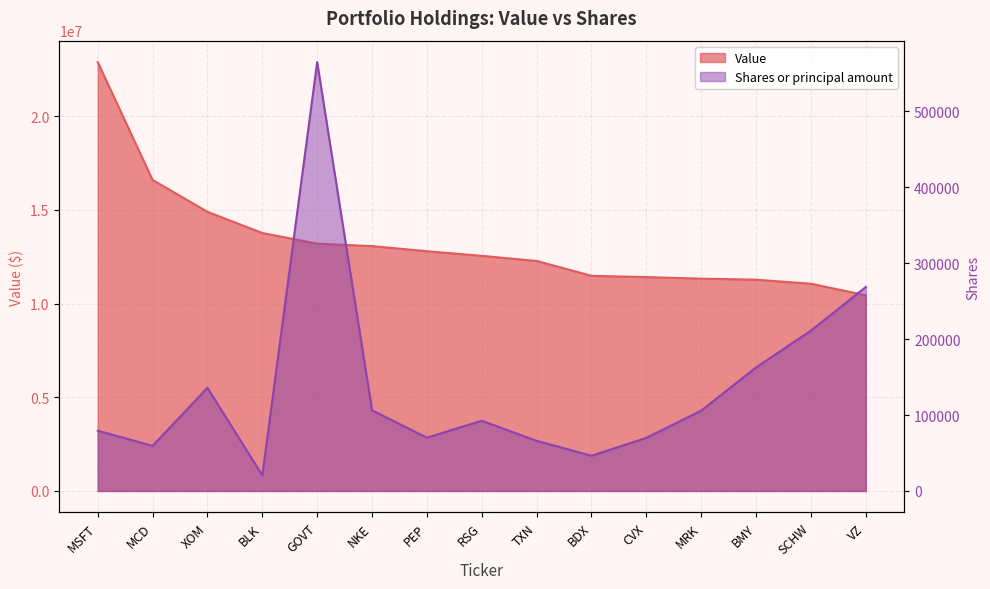

At how many categories does at least one series exceed 18288665?

1